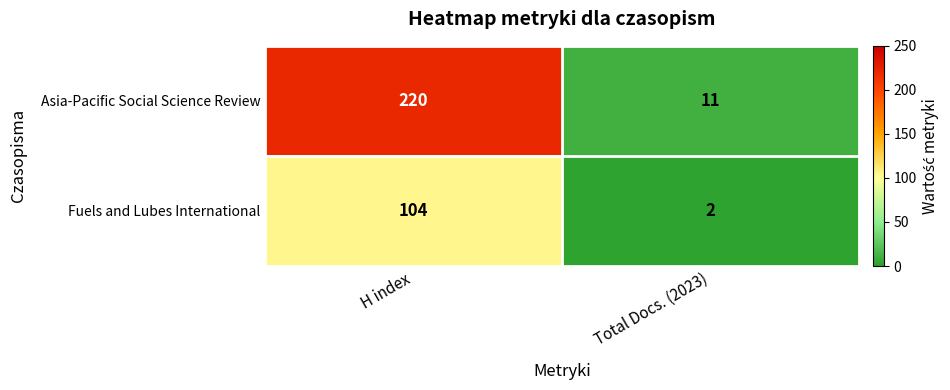

What is the spread (max minus min) of values at H index?

116